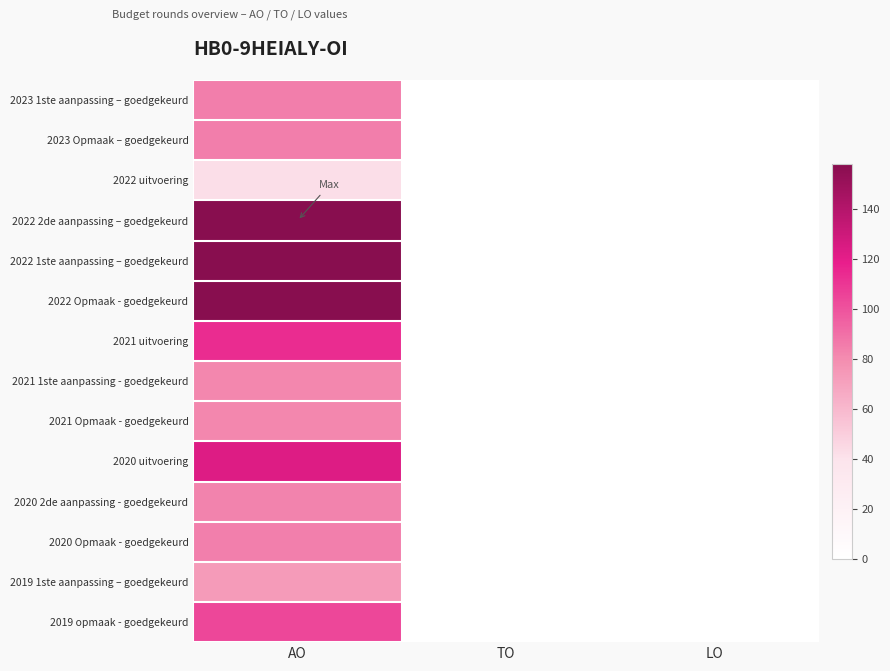

Which category has the highest value across all series?

AO